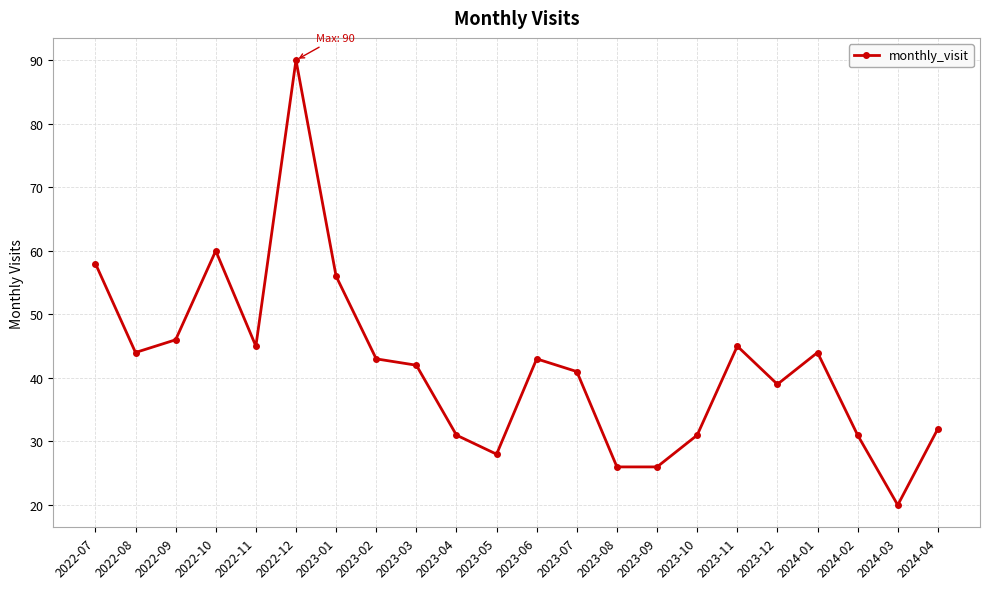

At which category does the chart reach its minimum across all series?

2024-03